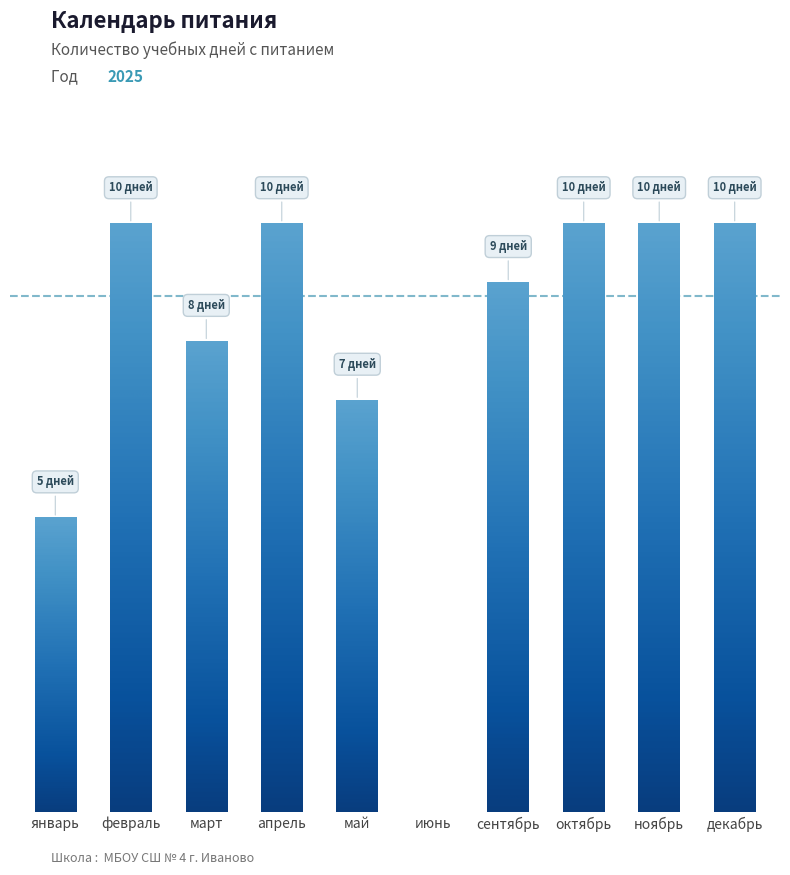

What is the label of the 4th bar from the right?

сентябрь